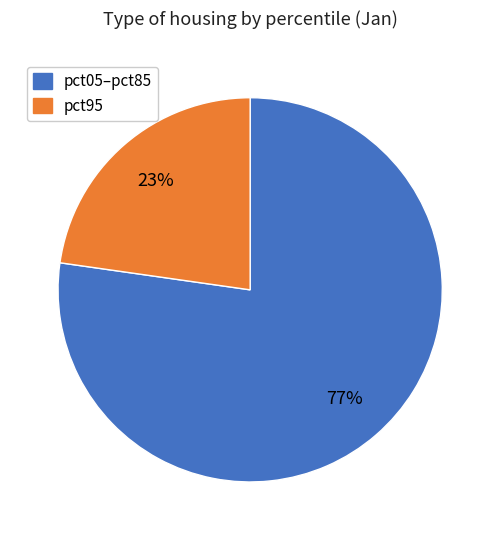

To the nearest percent, what is the average slice percentage?

50%